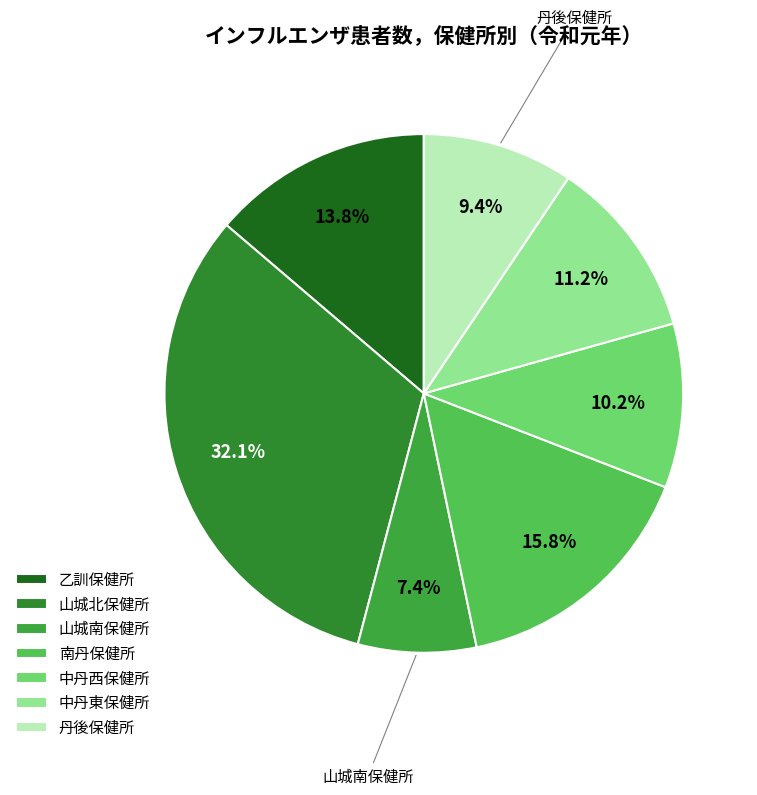

How many segments does this pie chart have?

7